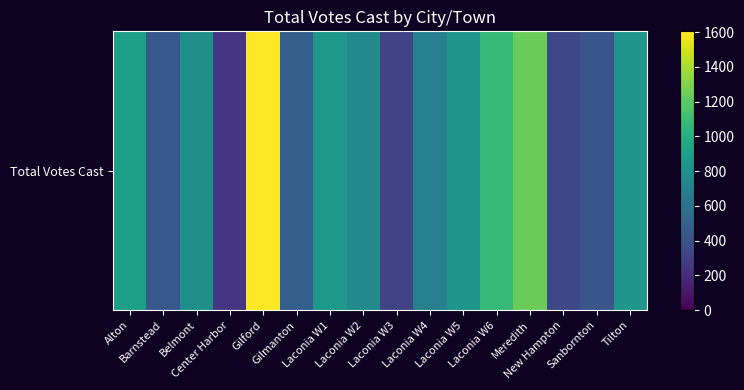

List the labels in order of value, smallest first.

Center Harbor, Laconia W3, New Hampton, Sanbornton, Barnstead, Gilmanton, Laconia W4, Laconia W2, Belmont, Tilton, Laconia W5, Laconia W1, Alton, Laconia W6, Meredith, Gilford